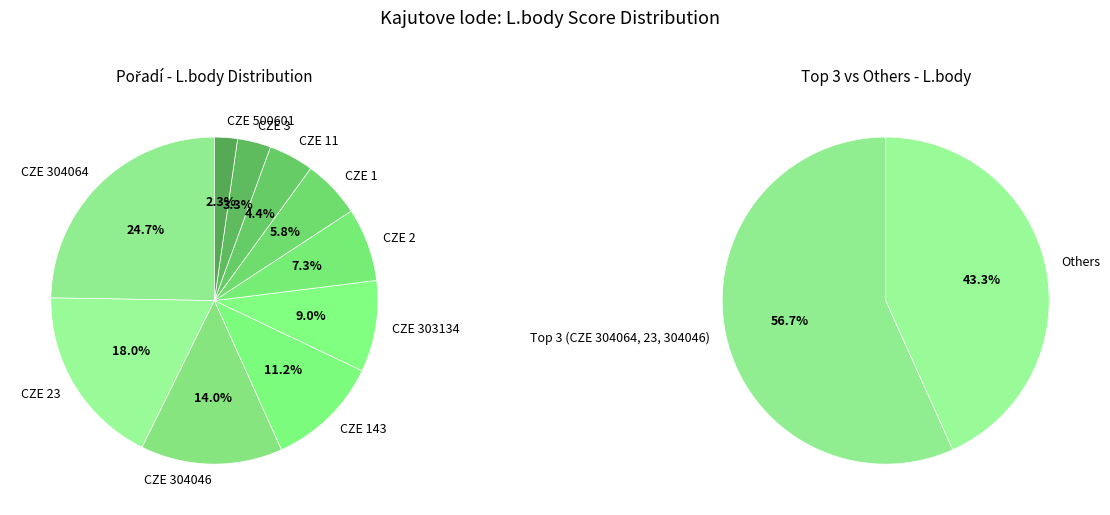

Does CZE 143 account for over 50% of the chart?

No